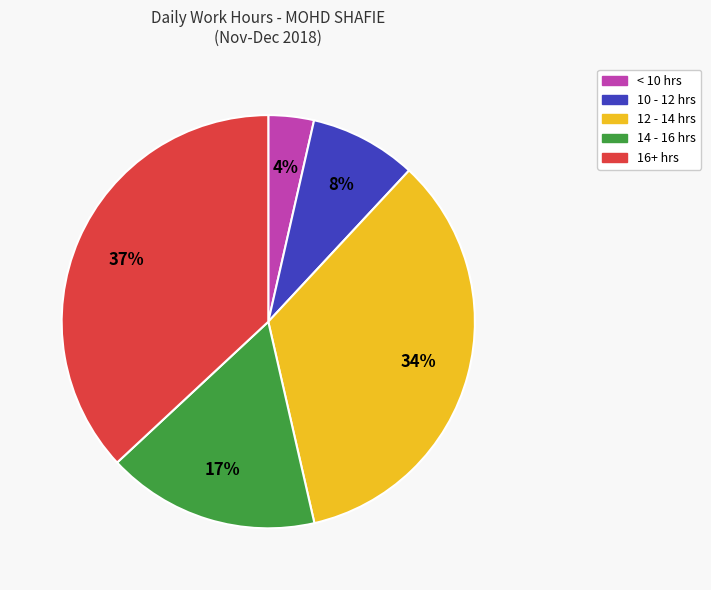

Does any single category account for the majority?

No